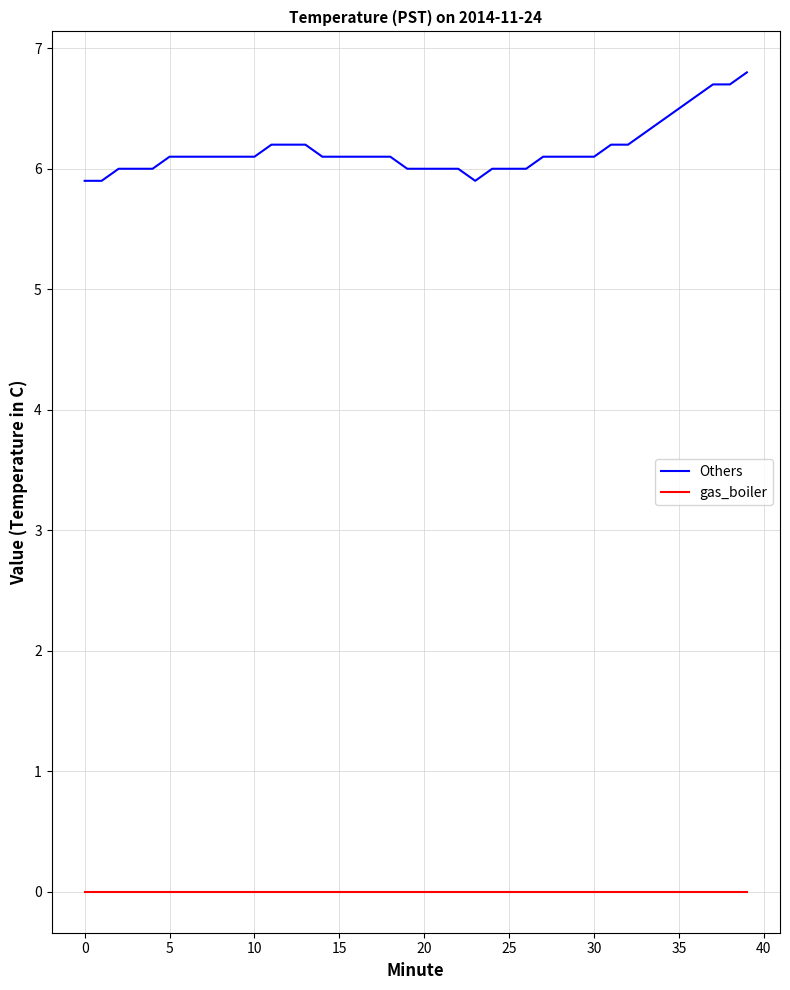

List the series in order of their overall mean, lowest first.

gas_boiler, Others